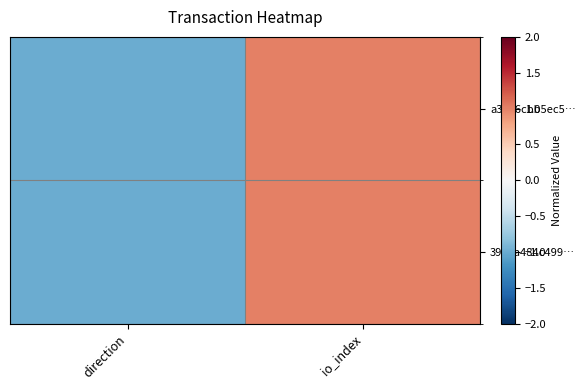

At how many categories does at least one series exceed 0?

1